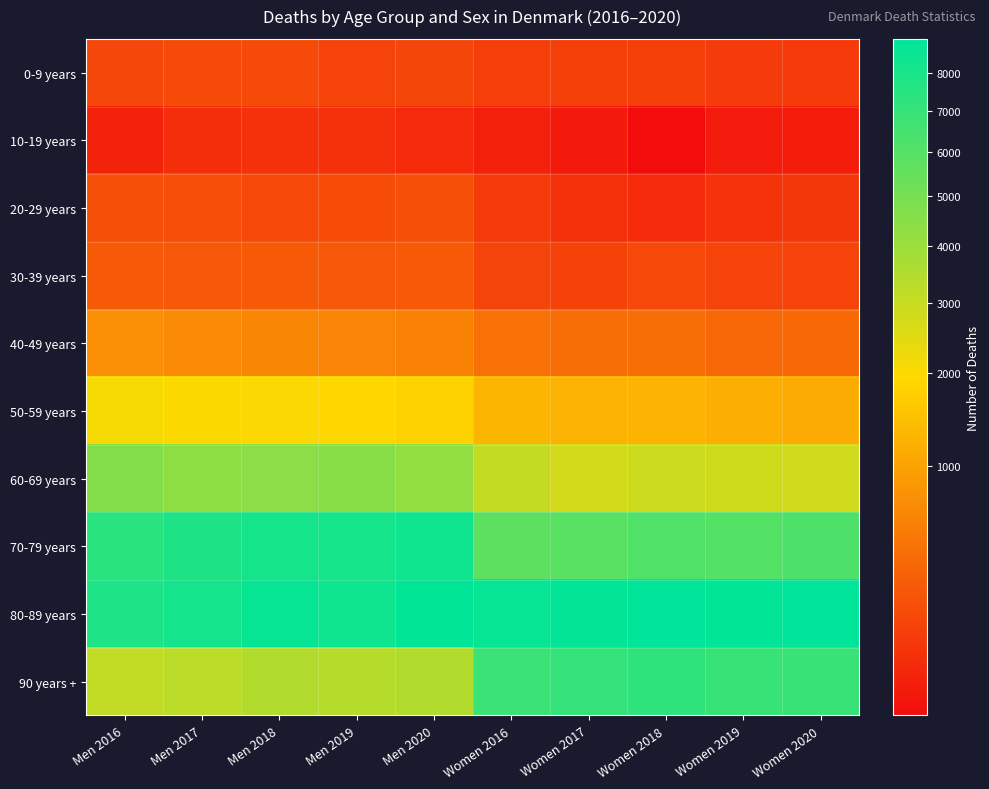

Which category has the lowest value across all series?

Women 2018